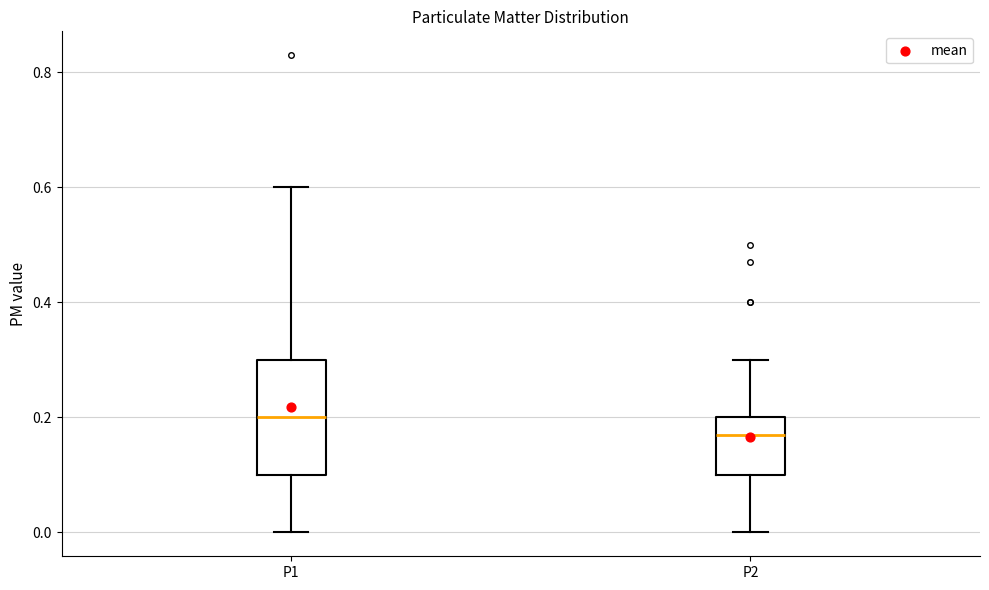

Where does the lower whisker of the box for P2 end on the y-axis? The values are not printed on the chart, so give them approximately, as read against the axis.

0.00